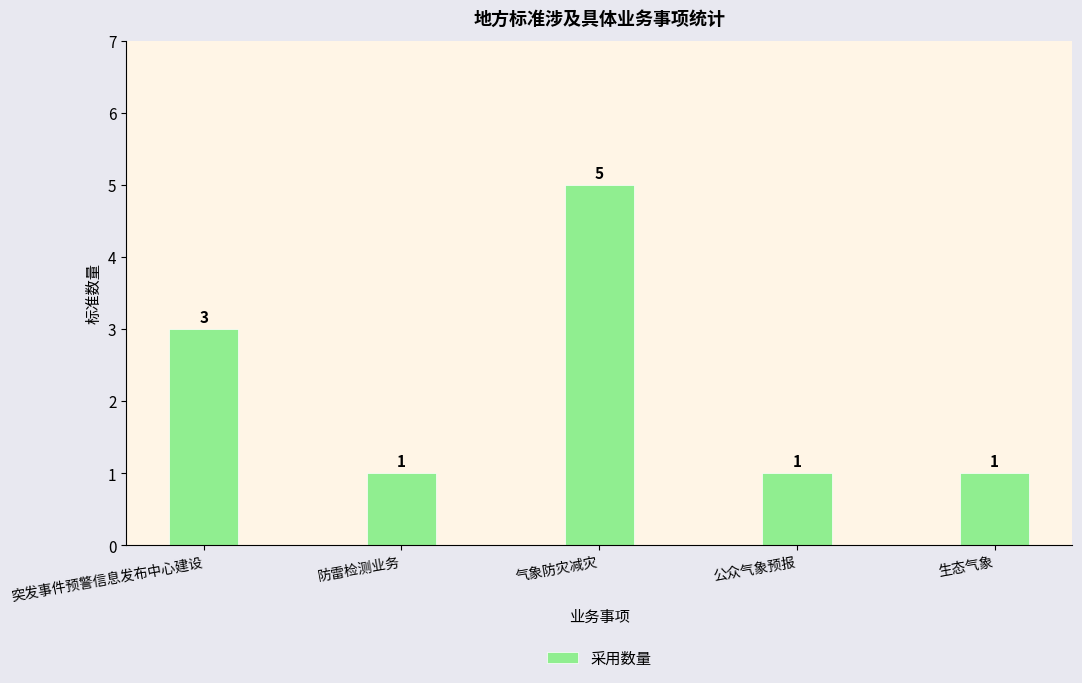

Read the value at 公众气象预报.

1